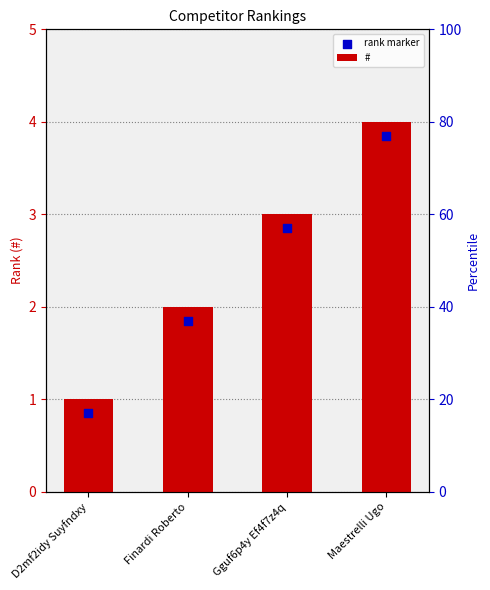

What is the total value across all series at Maestrelli Ugo?

7.8